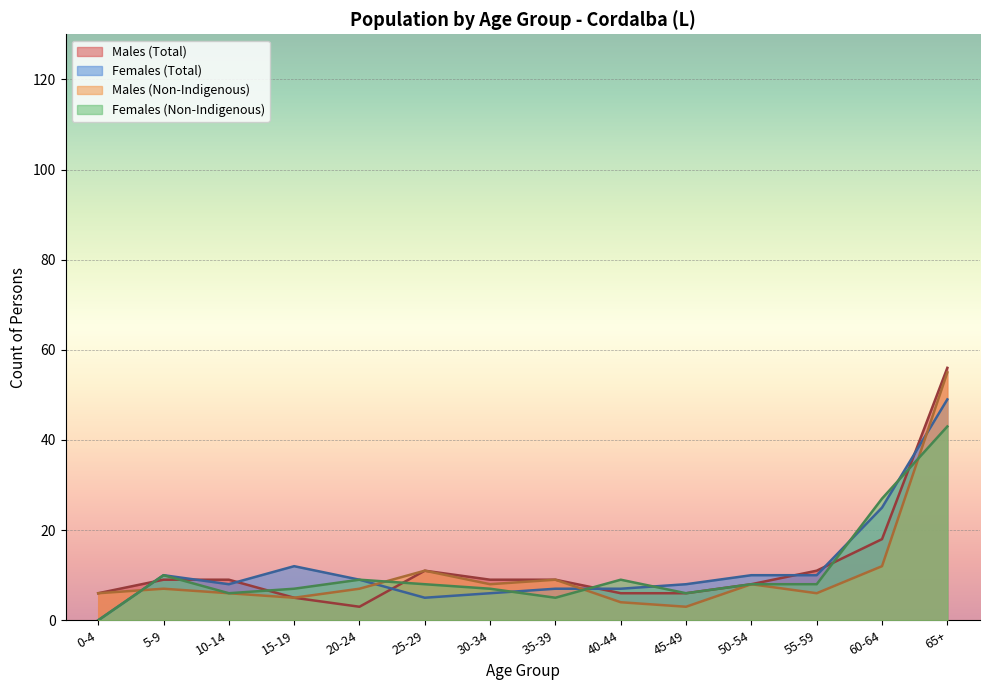

What is the difference between the Females (Total) values at 45-49 and 20-24?

1